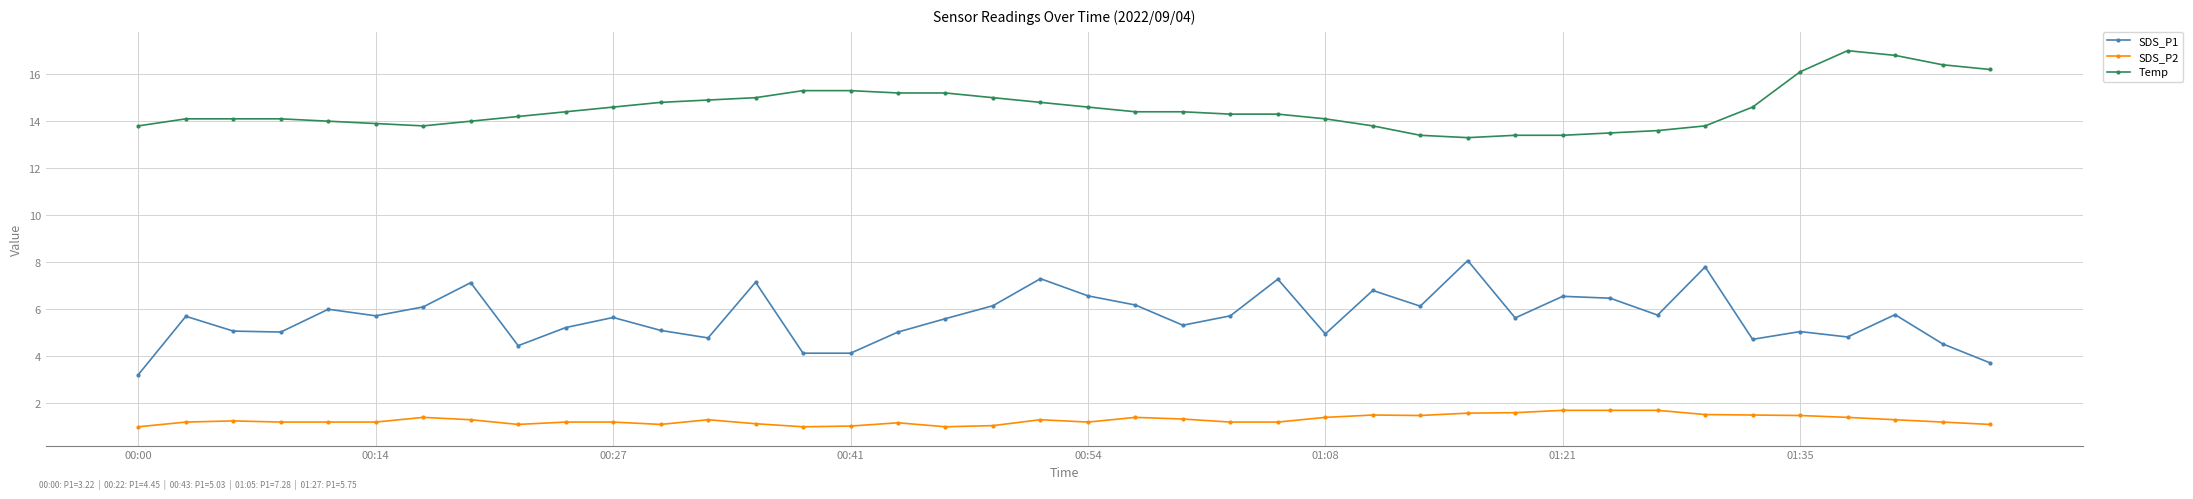

Is this an area chart (filled region under the line)?

No